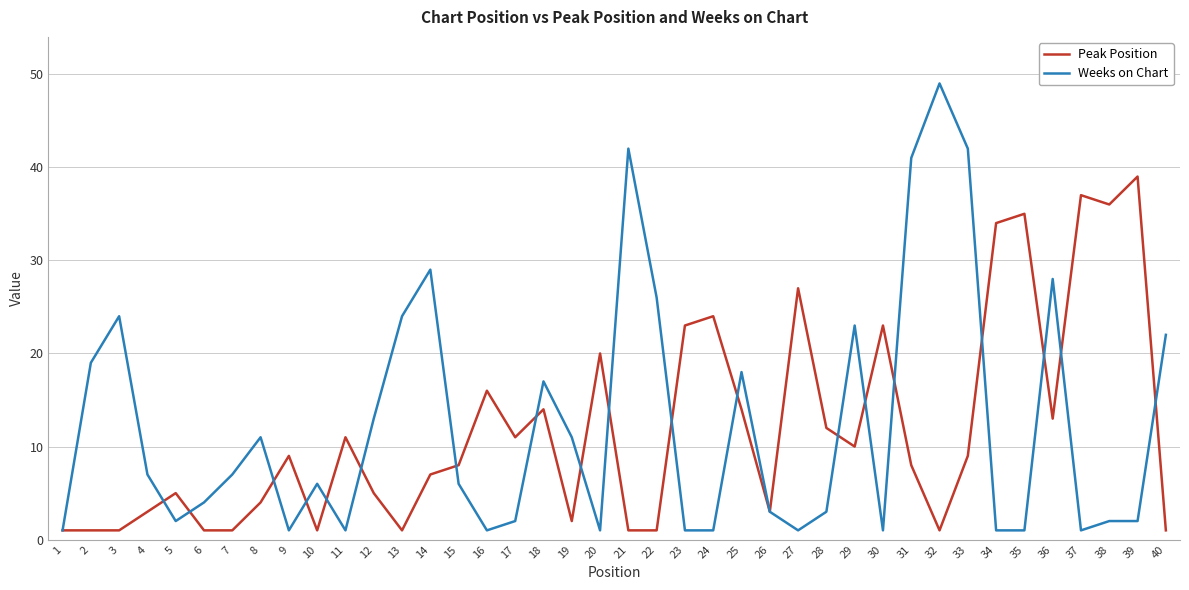

Between 15 and 18, which series saw the biggest shift?

Weeks on Chart